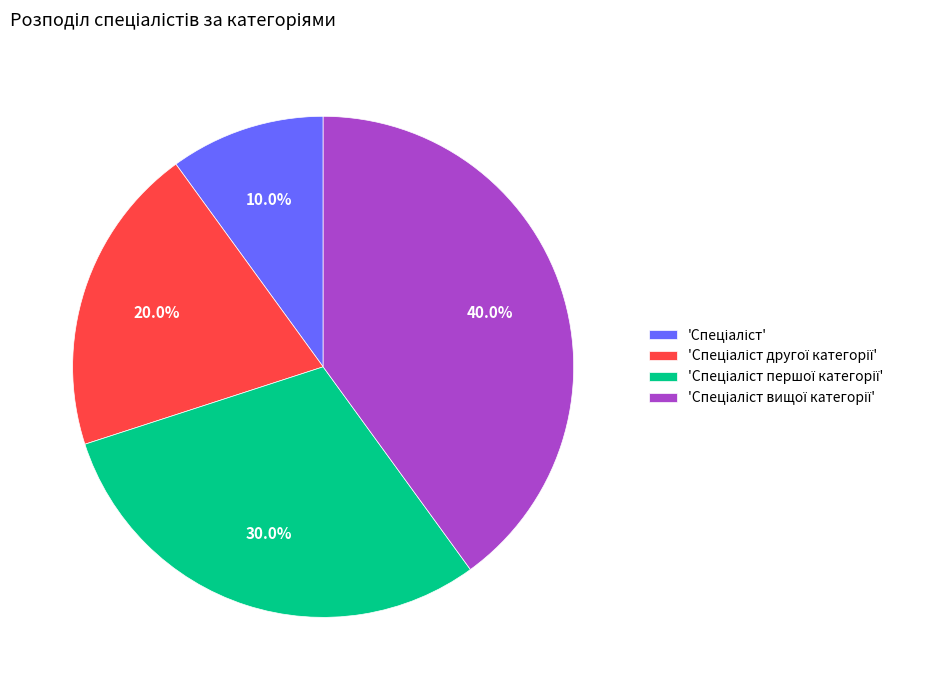

To the nearest percent, what is the difference between the largest and smallest slice percentages?

30%